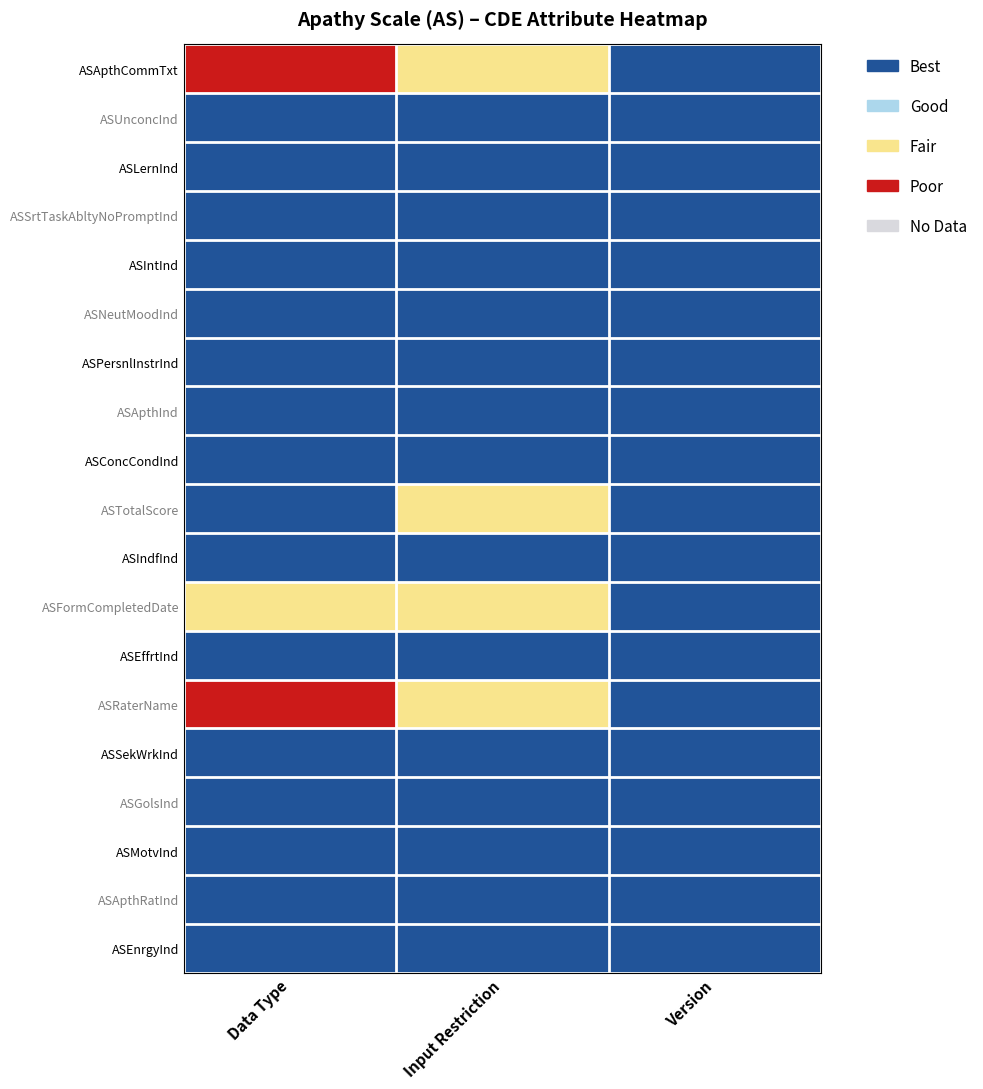

Reading right to left, transcribe all the data shown in this chart.

ASApthCommTxt: Version=4	Input Restriction=2	Data Type=1
ASUnconcInd: Version=4	Input Restriction=4	Data Type=4
ASLernInd: Version=4	Input Restriction=4	Data Type=4
ASSrtTaskAbltyNoPromptInd: Version=4	Input Restriction=4	Data Type=4
ASIntInd: Version=4	Input Restriction=4	Data Type=4
ASNeutMoodInd: Version=4	Input Restriction=4	Data Type=4
ASPersnlInstrInd: Version=4	Input Restriction=4	Data Type=4
ASApthInd: Version=4	Input Restriction=4	Data Type=4
ASConcCondInd: Version=4	Input Restriction=4	Data Type=4
ASTotalScore: Version=4	Input Restriction=2	Data Type=4
ASIndfInd: Version=4	Input Restriction=4	Data Type=4
ASFormCompletedDate: Version=4	Input Restriction=2	Data Type=2
ASEffrtInd: Version=4	Input Restriction=4	Data Type=4
ASRaterName: Version=4	Input Restriction=2	Data Type=1
ASSekWrkInd: Version=4	Input Restriction=4	Data Type=4
ASGolsInd: Version=4	Input Restriction=4	Data Type=4
ASMotvInd: Version=4	Input Restriction=4	Data Type=4
ASApthRatInd: Version=4	Input Restriction=4	Data Type=4
ASEnrgyInd: Version=4	Input Restriction=4	Data Type=4